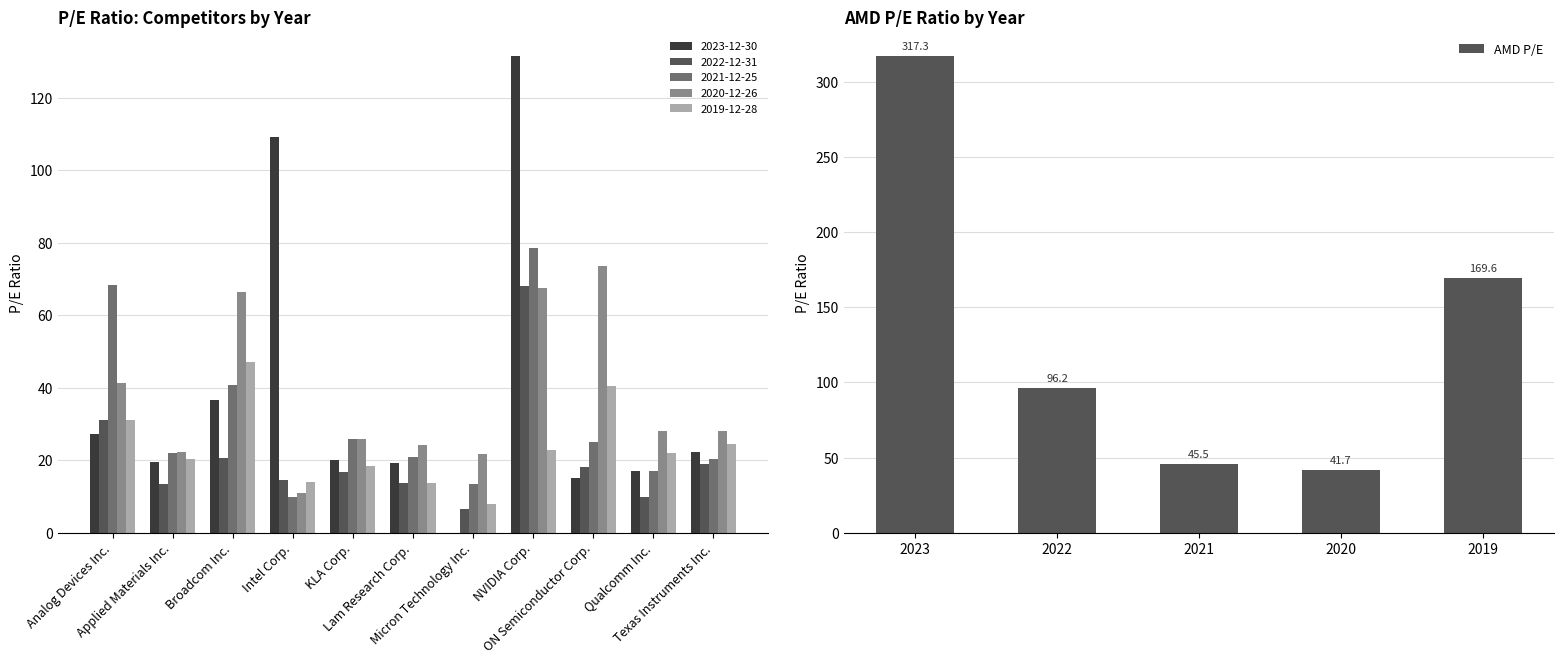

Where does the AMD P/E series first go above 96?

2023